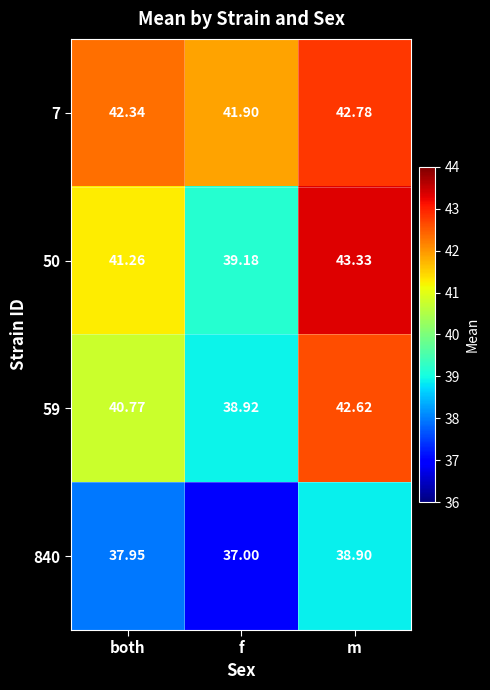

At how many categories does at least one series exceed 42?

2